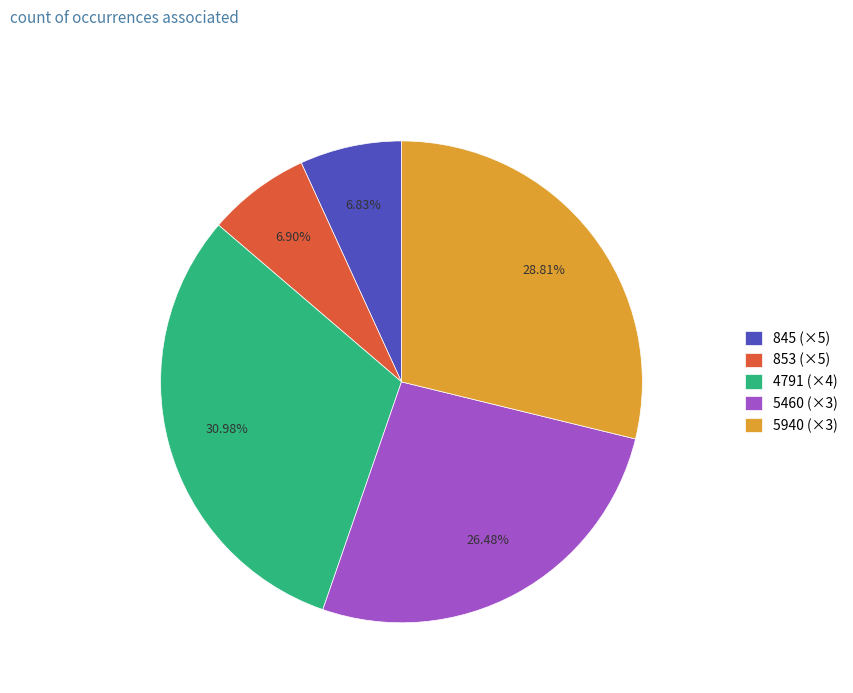

Approximately how many times larger is the value at 853 (×5) compared to 5460 (×3)?

0.3